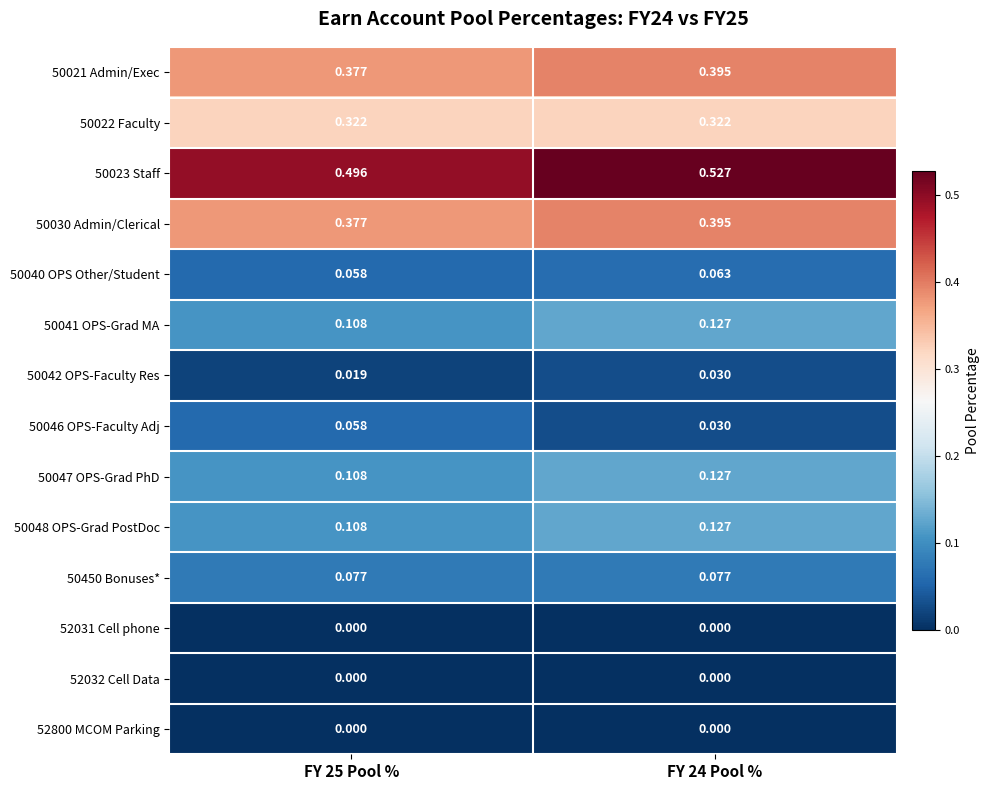

Is the value of 50047 OPS-Grad PhD at FY 24 Pool % greater than the value of 52031 Cell phone at FY 25 Pool %?

Yes